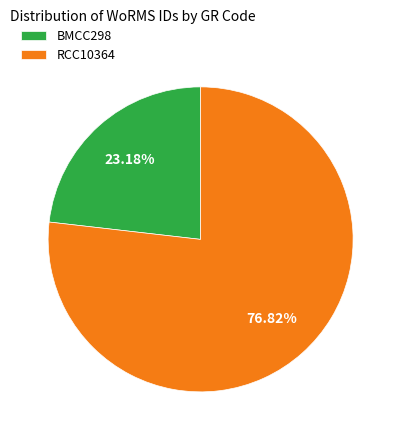

Which has a higher value, RCC10364 or BMCC298?

RCC10364